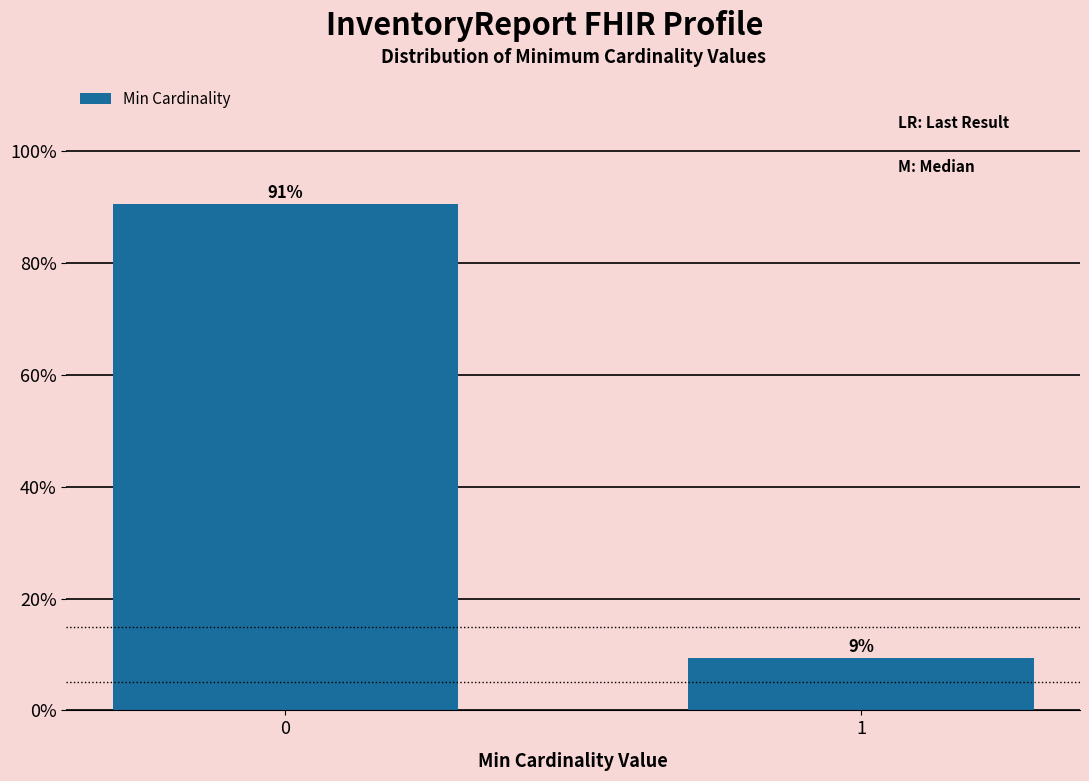

Read the value at 1.

9.4